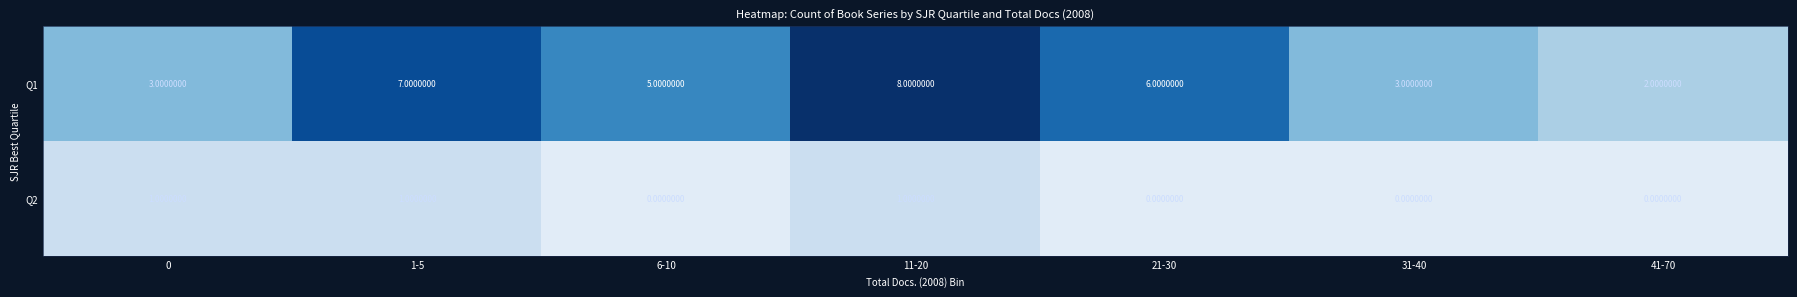

What is the difference between the maximum and second lowest values in the Q1 series?

5